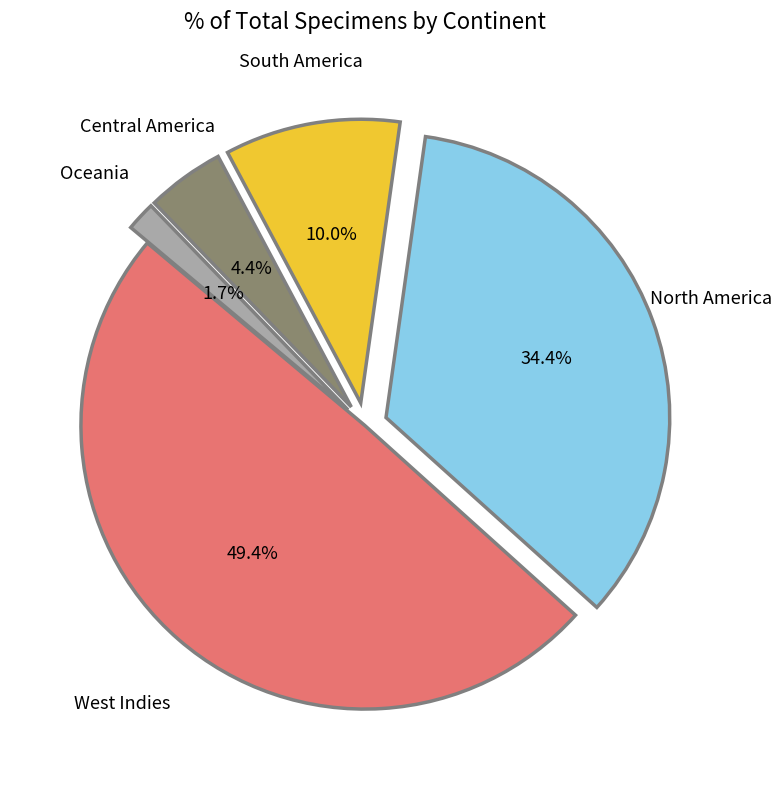

True or false: West Indies accounts for 49% of the total.

True